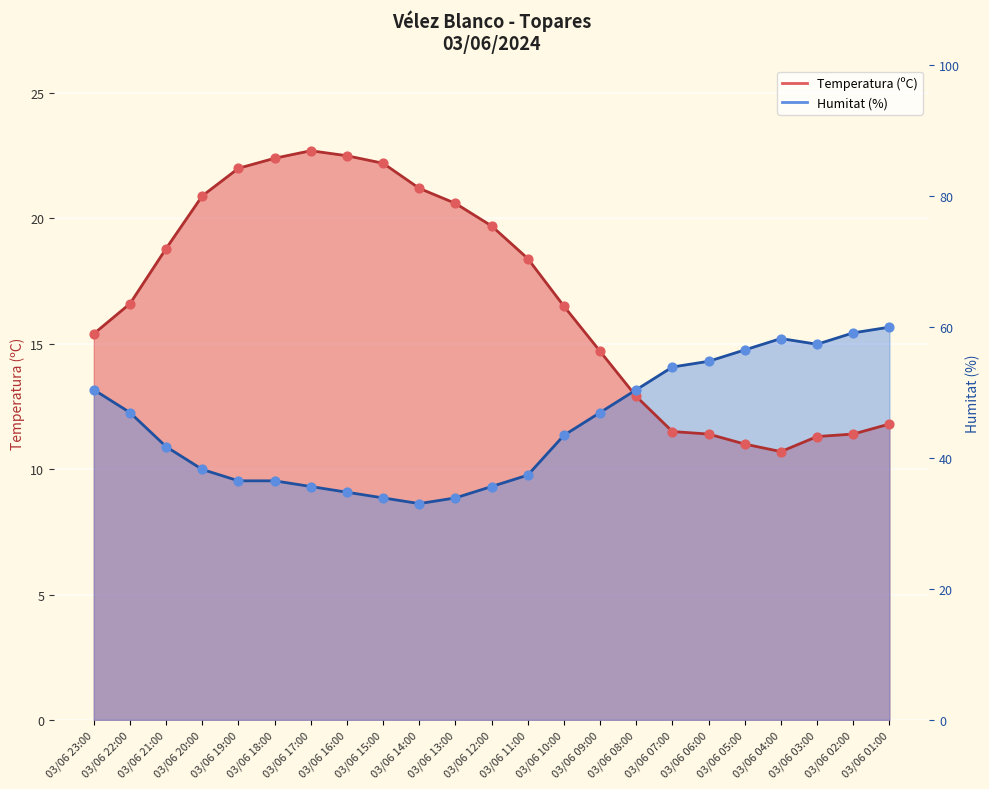

At how many categories does at least one series exceed 19?

9